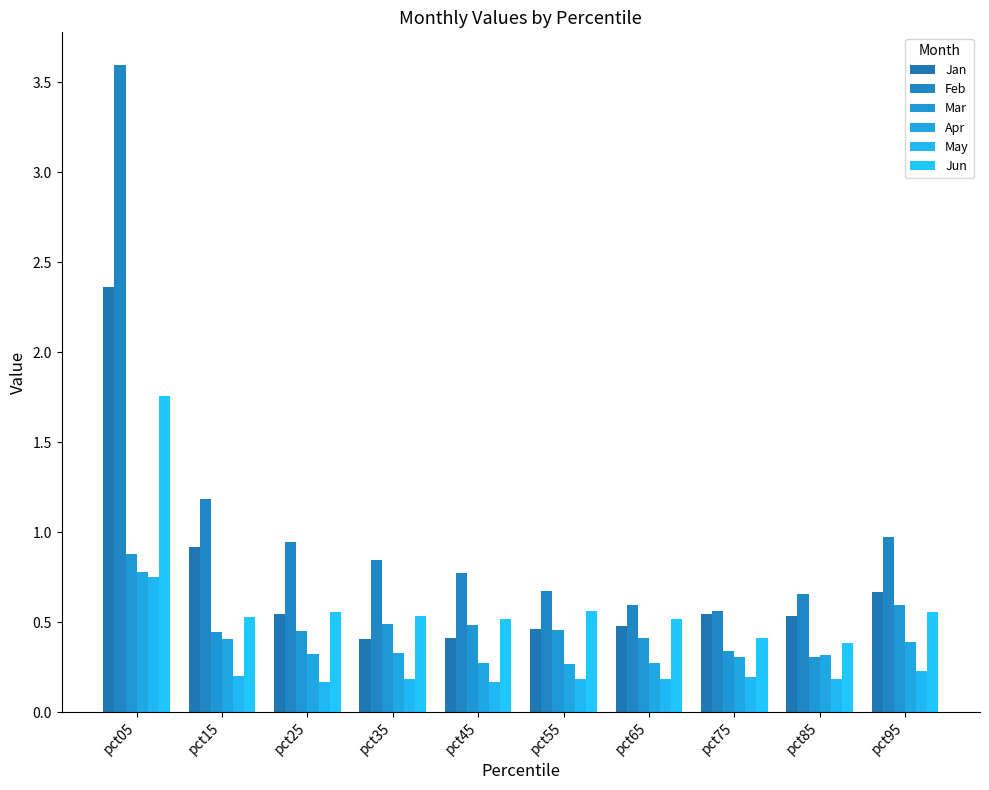

Reading left to right, transcribe all the data shown in this chart.

Jan: 2.4	0.9	0.5	0.4	0.4	0.5	0.5	0.5	0.5	0.7
Feb: 3.6	1.2	0.9	0.8	0.8	0.7	0.6	0.6	0.7	1.0
Mar: 0.9	0.4	0.5	0.5	0.5	0.5	0.4	0.3	0.3	0.6
Apr: 0.8	0.4	0.3	0.3	0.3	0.3	0.3	0.3	0.3	0.4
May: 0.7	0.2	0.2	0.2	0.2	0.2	0.2	0.2	0.2	0.2
Jun: 1.8	0.5	0.6	0.5	0.5	0.6	0.5	0.4	0.4	0.6